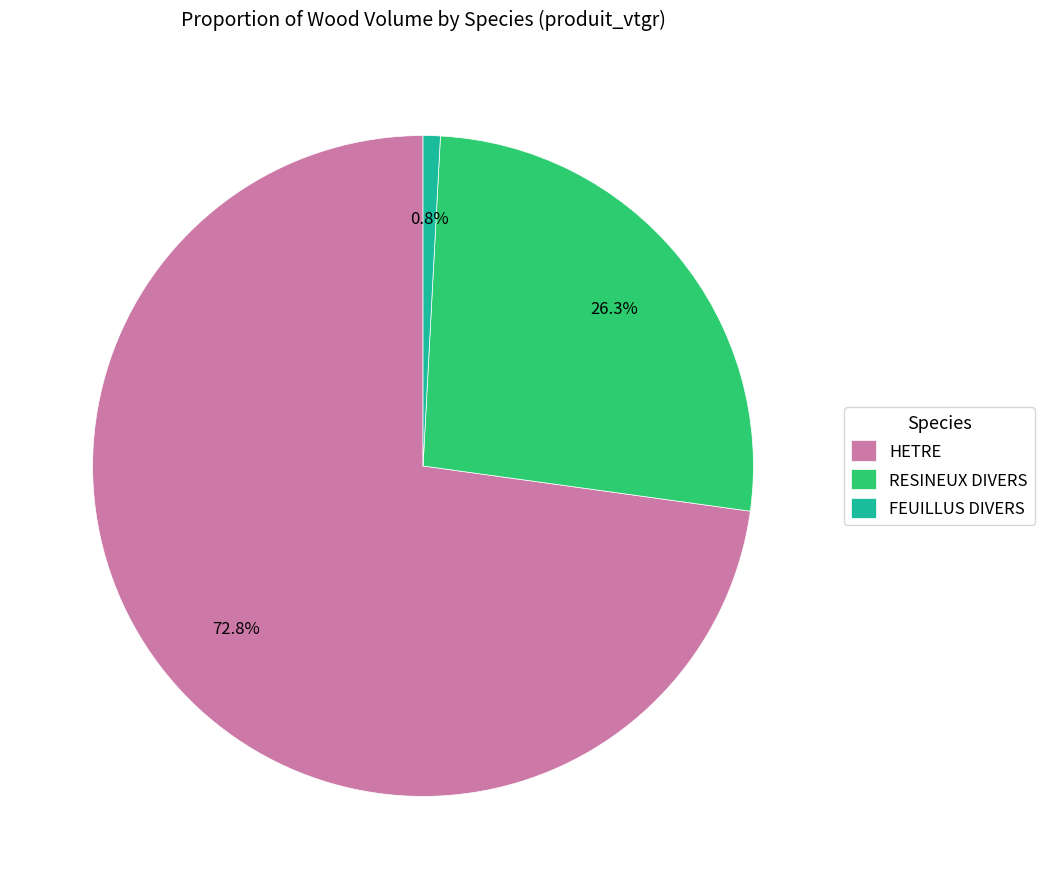

To the nearest percent, what is the average slice percentage?

33%